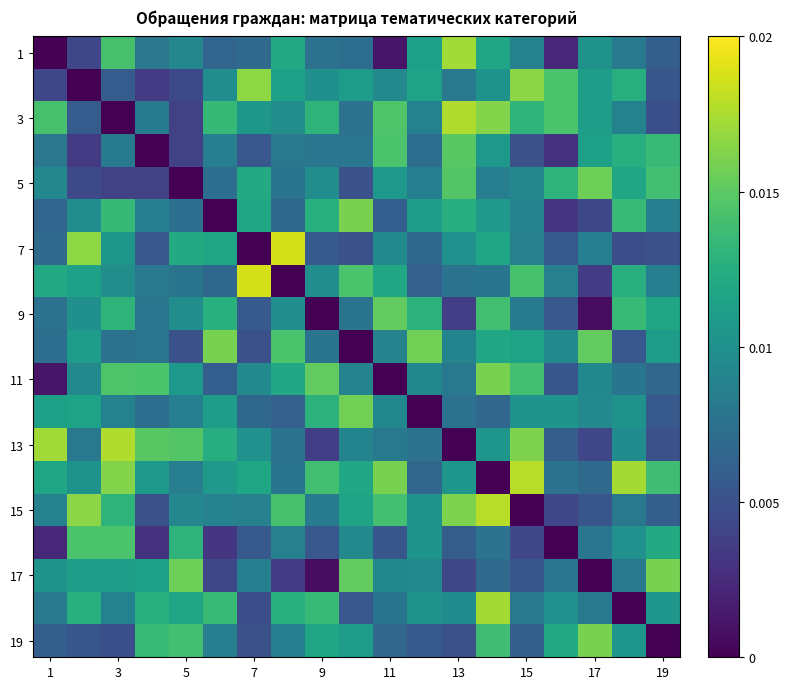

Count the number of data series in this chart.

19